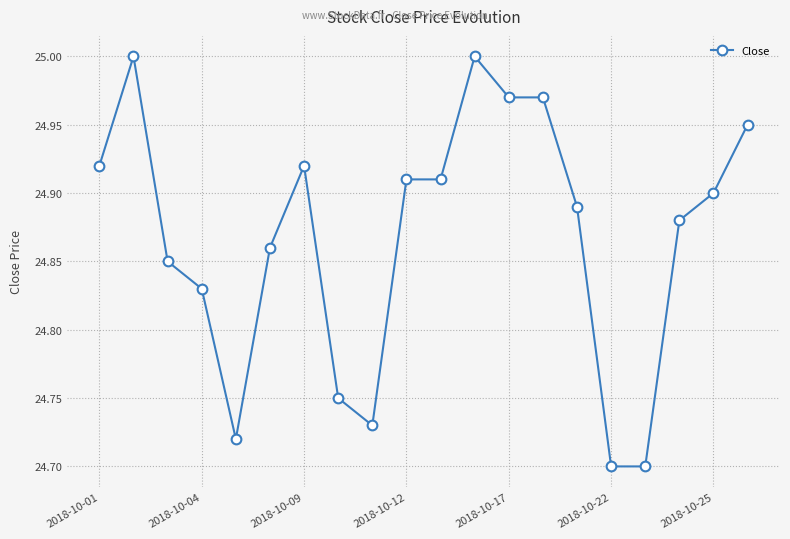

What is the sum of all values?

497.4